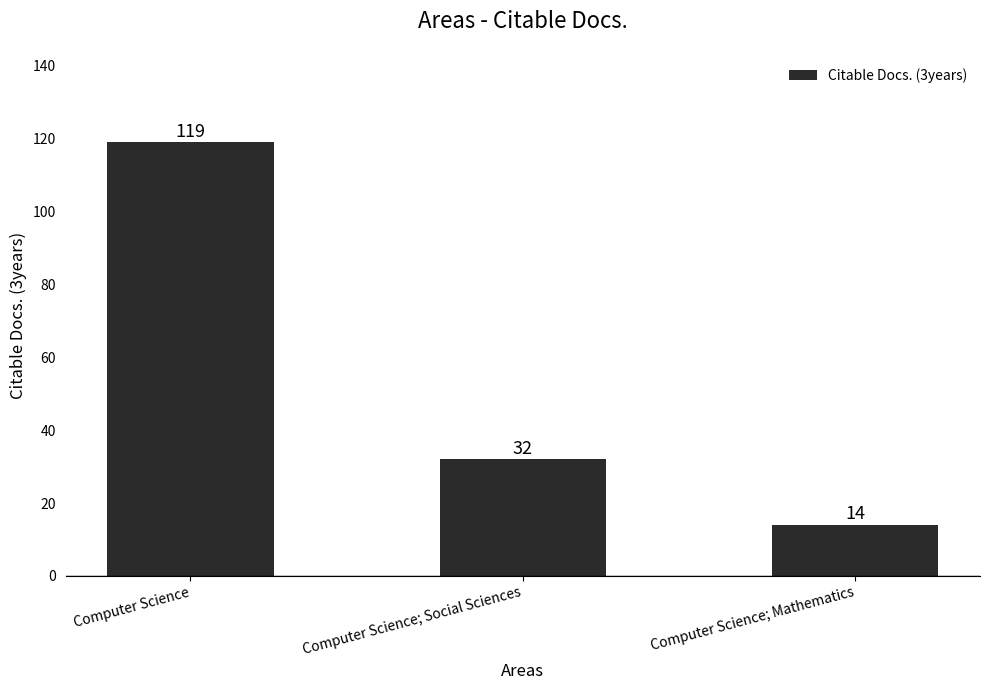

What is the sum of all values?

165